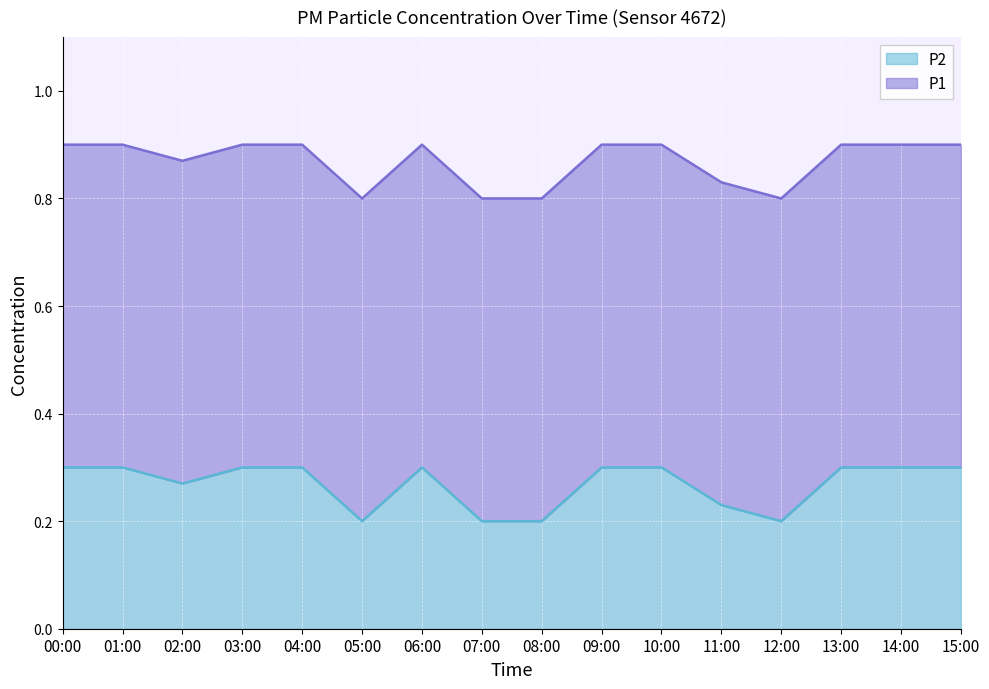

List the labels in order of value, smallest first.

05:00, 07:00, 08:00, 12:00, 11:00, 02:00, 00:00, 01:00, 03:00, 04:00, 06:00, 09:00, 10:00, 13:00, 14:00, 15:00